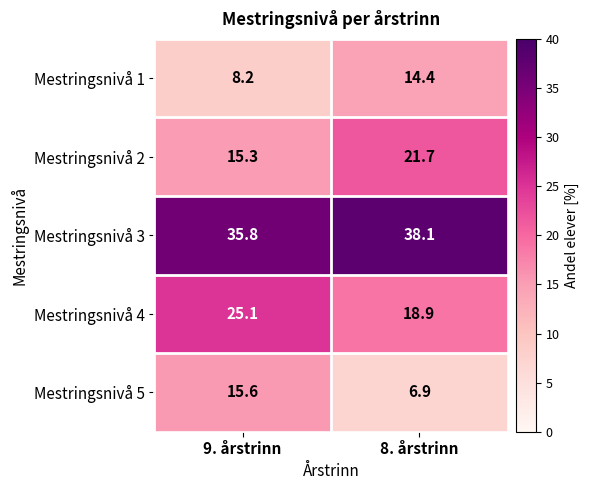

At which category does the chart reach its minimum across all series?

8. årstrinn